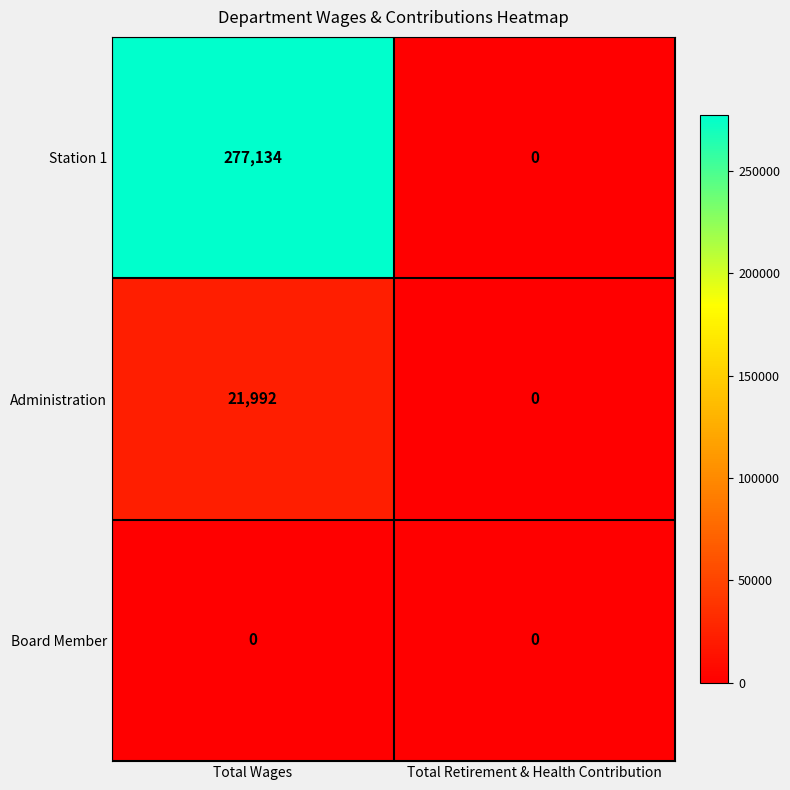

Reading left to right, transcribe all the data shown in this chart.

Station 1: Total Wages=277134	Total Retirement & Health Contribution=0
Administration: Total Wages=21992	Total Retirement & Health Contribution=0
Board Member: Total Wages=0	Total Retirement & Health Contribution=0